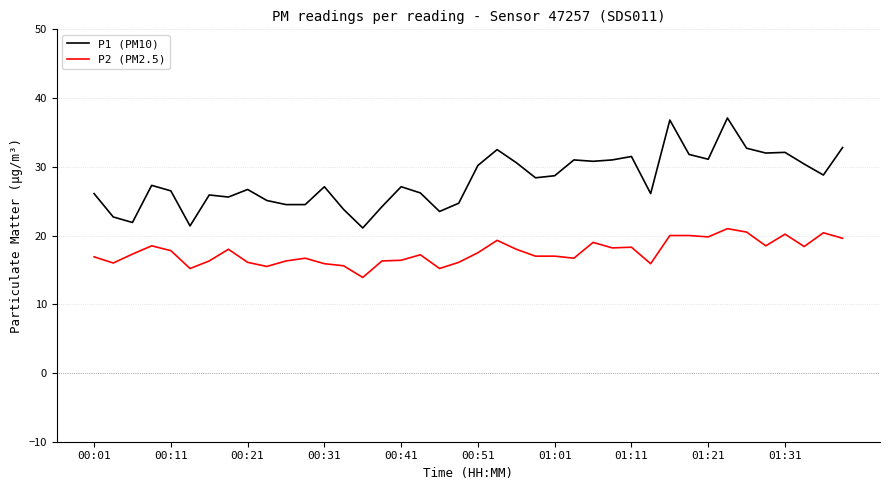

Which series has the widest spread of values?

P1 (PM10)